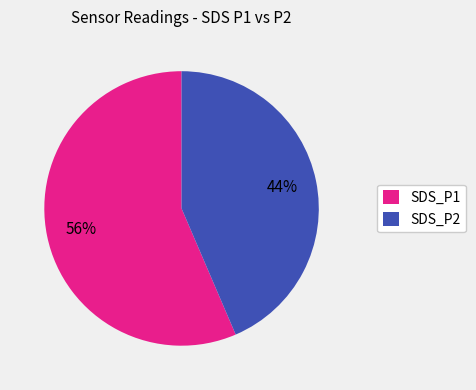

To the nearest percent, what is the combined percentage of SDS_P2 and SDS_P1?

100%